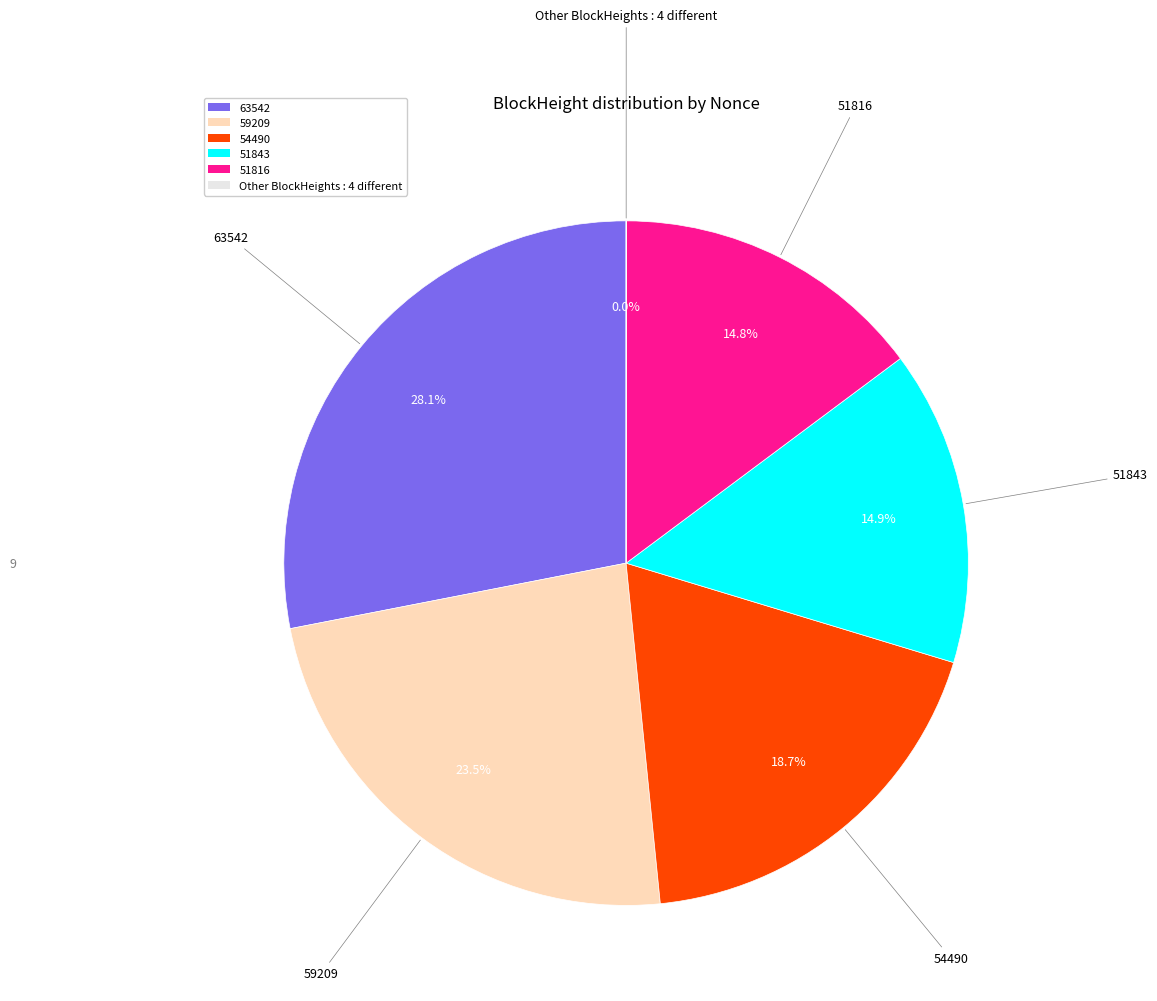

Is it true that 54490 is 19% of the pie?

True